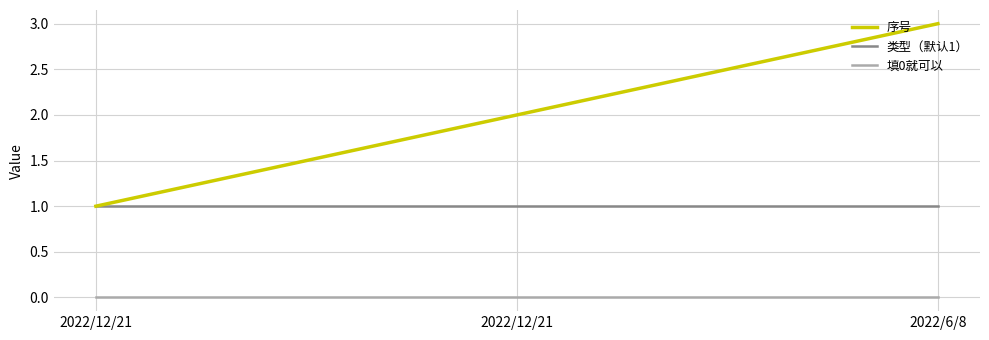

Is this an area chart (filled region under the line)?

No